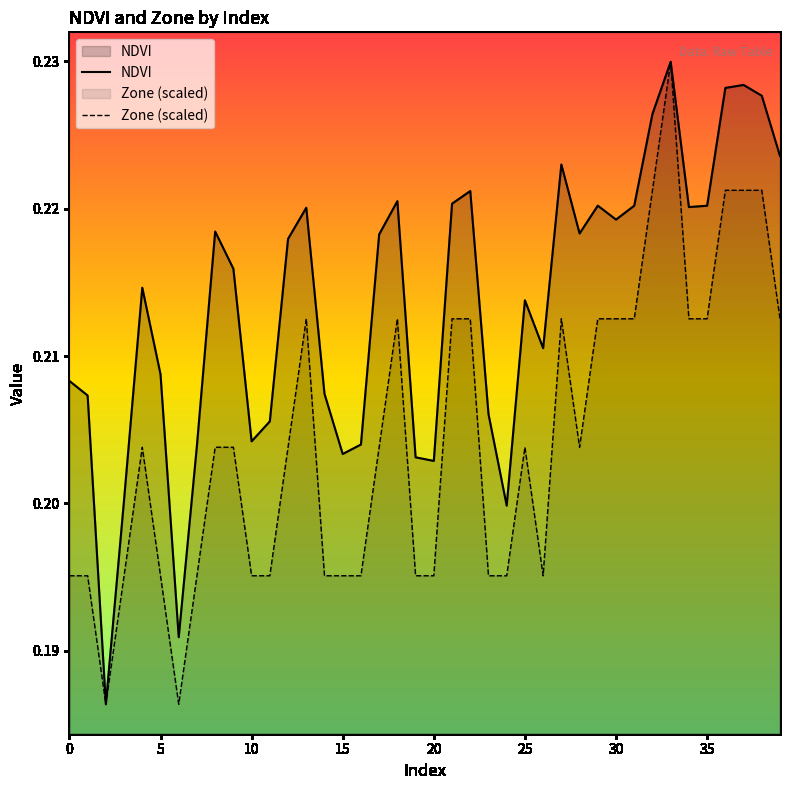

True or false: NDVI has a value of 0.2 at 35.

True